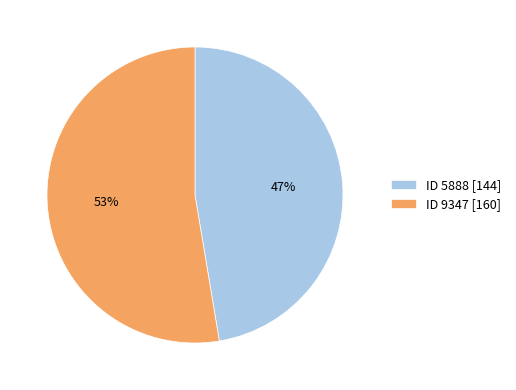

Rank the categories by value from highest to lowest.

ID 9347 [160], ID 5888 [144]